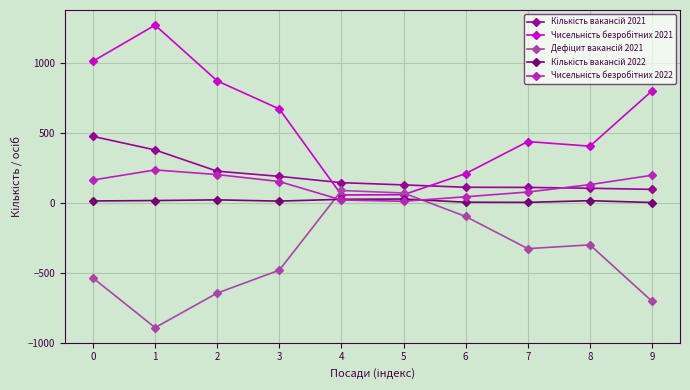

What is the greatest value displayed?

1271